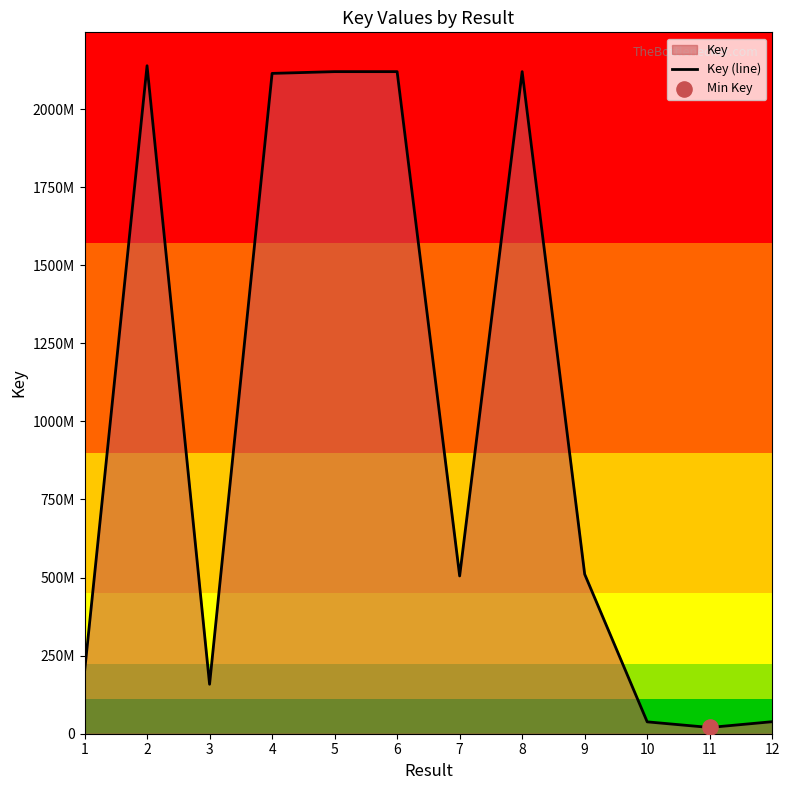

Which has a higher value, 1 or 2?

2